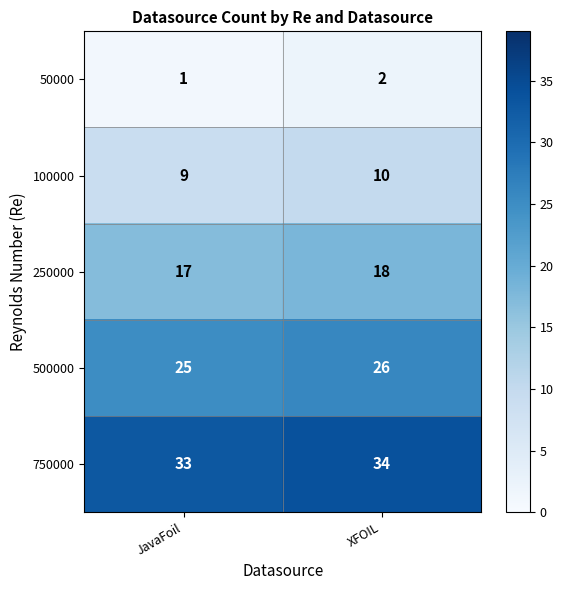

What is the maximum value shown in the chart?

34